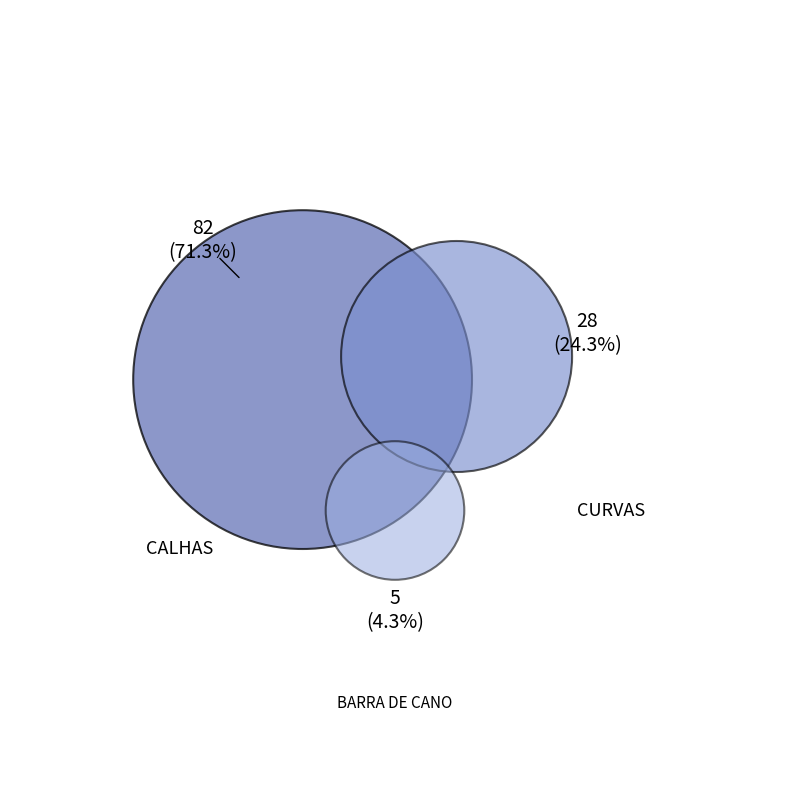

Count the number of slices in the pie.

3